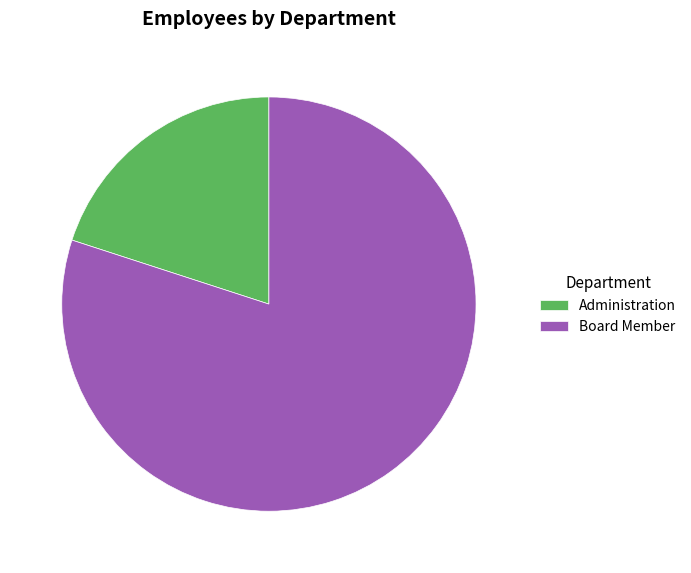

How many slices are in this pie chart?

2